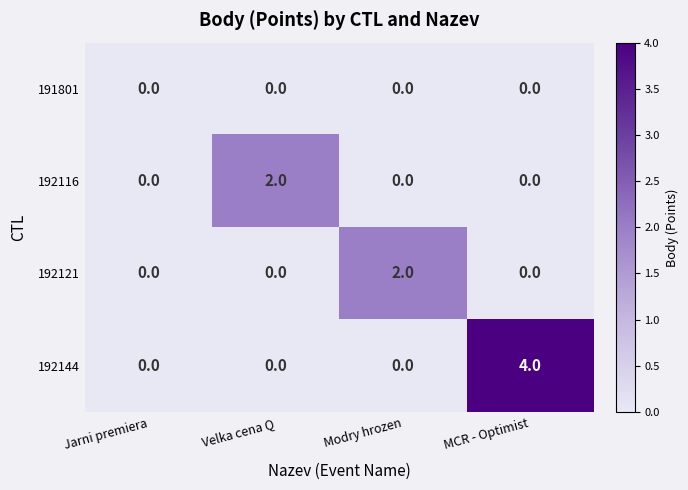

Count the 192144 values in the range 0 to 4.

4